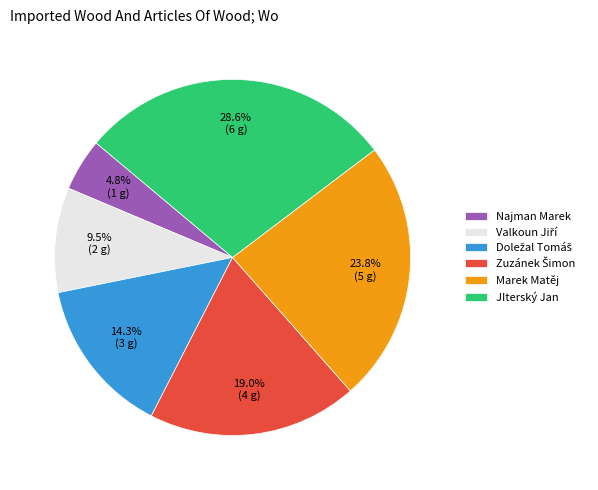

What percentage do Marek Matěj and JIterský Jan together represent?

52.4%